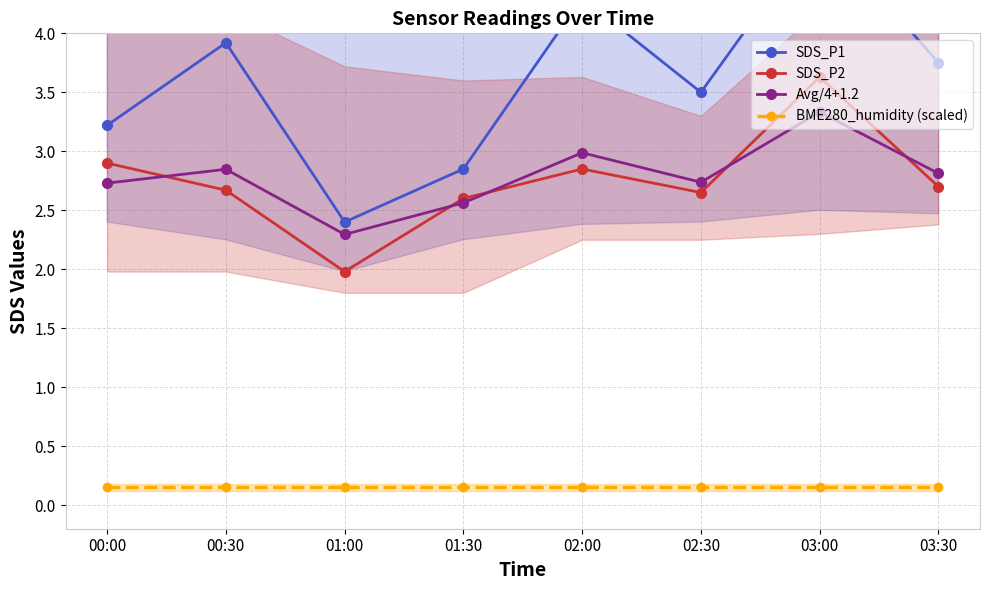

Reading left to right, what are all the values shown in this chart?

SDS_P1: 00:00=3.2	00:30=3.9	01:00=2.4	01:30=2.9	02:00=4.3	02:30=3.5	03:00=4.9	03:30=3.8
SDS_P2: 00:00=2.9	00:30=2.7	01:00=2.0	01:30=2.6	02:00=2.9	02:30=2.6	03:00=3.6	03:30=2.7
Avg/4+1.2: 00:00=2.7	00:30=2.8	01:00=2.3	01:30=2.6	02:00=3.0	02:30=2.7	03:00=3.3	03:30=2.8
BME280_humidity (scaled): 00:00=0.2	00:30=0.2	01:00=0.2	01:30=0.2	02:00=0.2	02:30=0.2	03:00=0.2	03:30=0.2